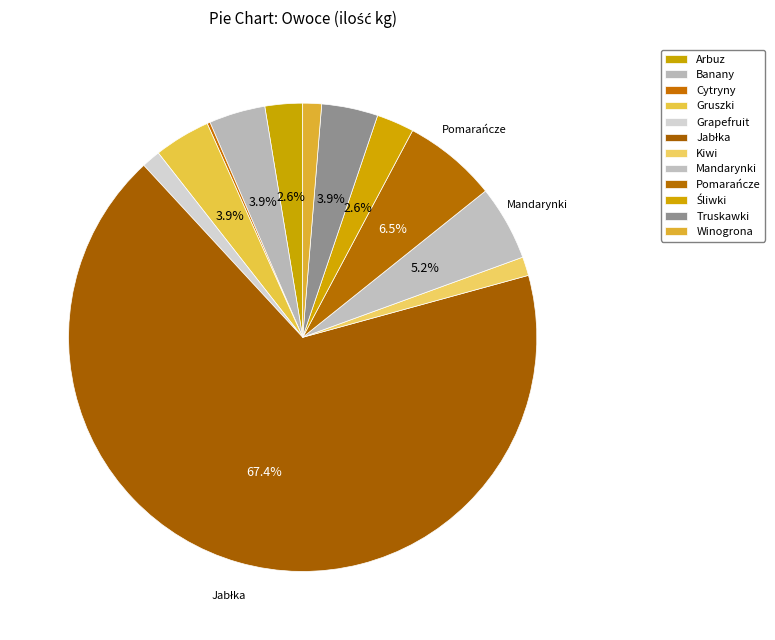

To the nearest percent, what is the average slice percentage?

8%